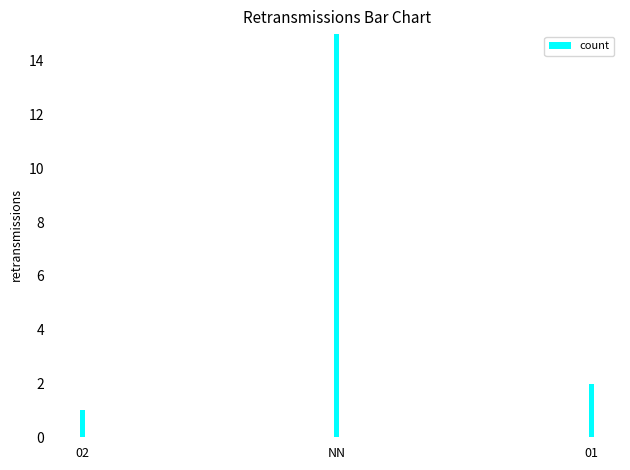

Does the chart contain any negative values?

No